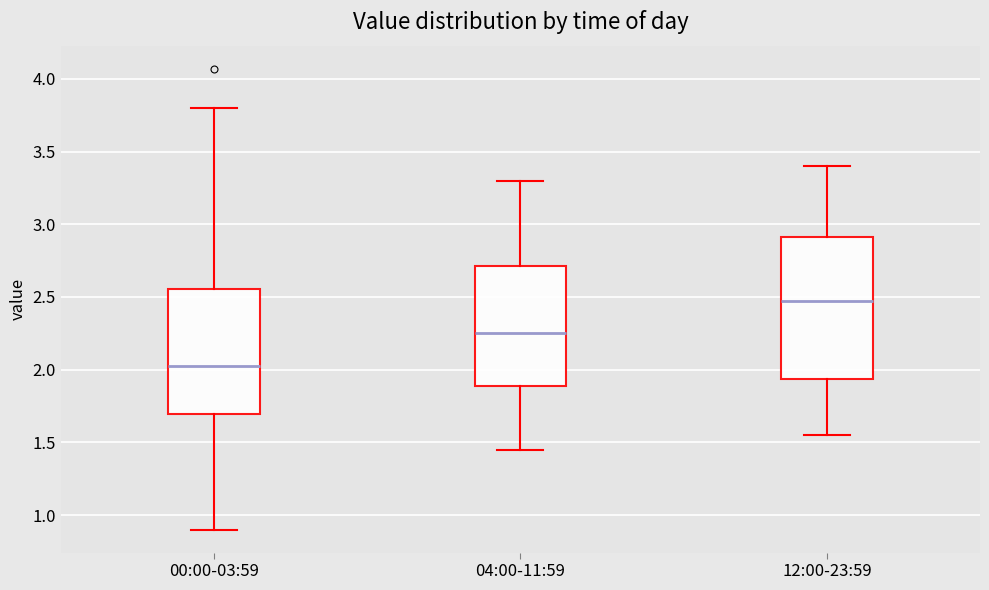

Which box has the lowest median line?

00:00-03:59